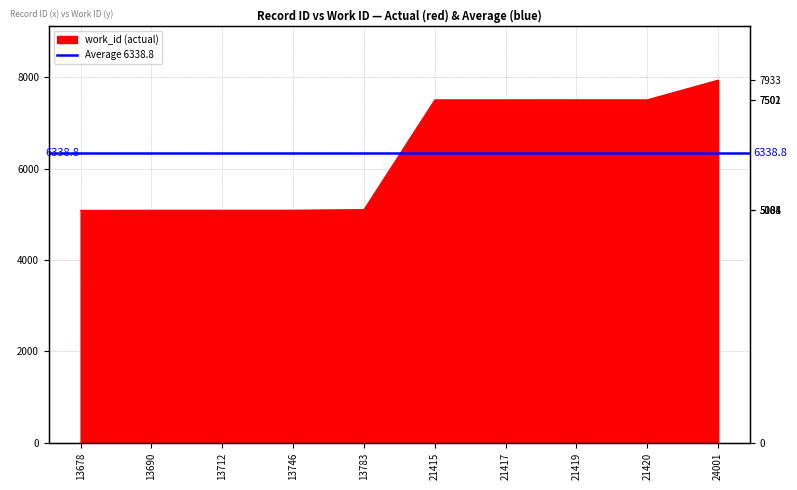

What is the greatest value displayed?

7933